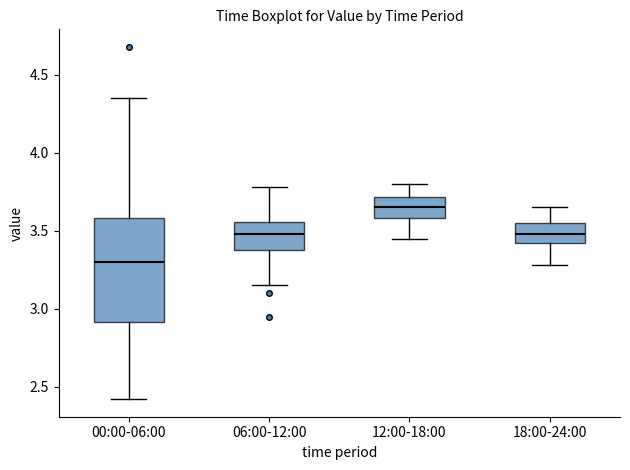

Which box has the highest median line?

12:00-18:00